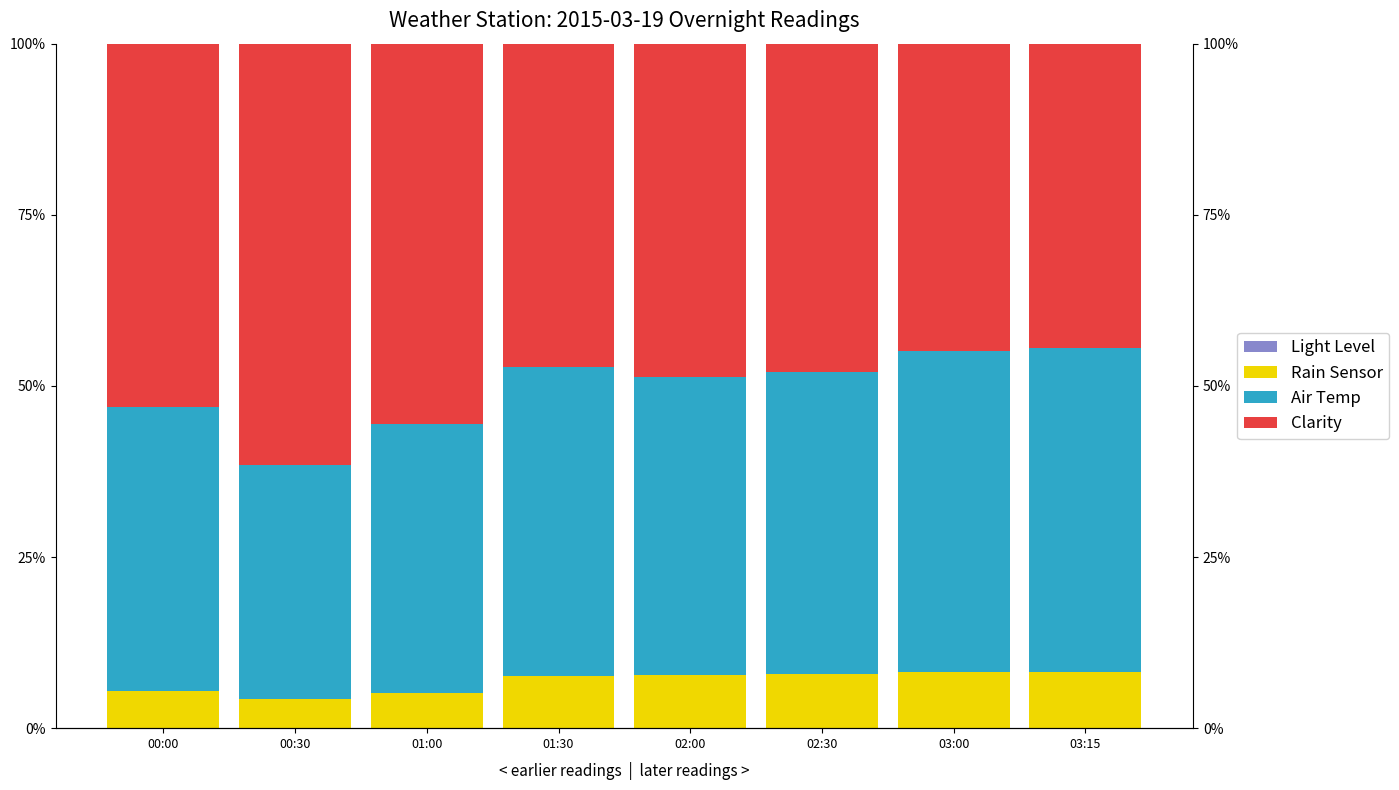

List the series in order of their peak value, highest first.

Clarity, Air Temp, Rain Sensor, Light Level